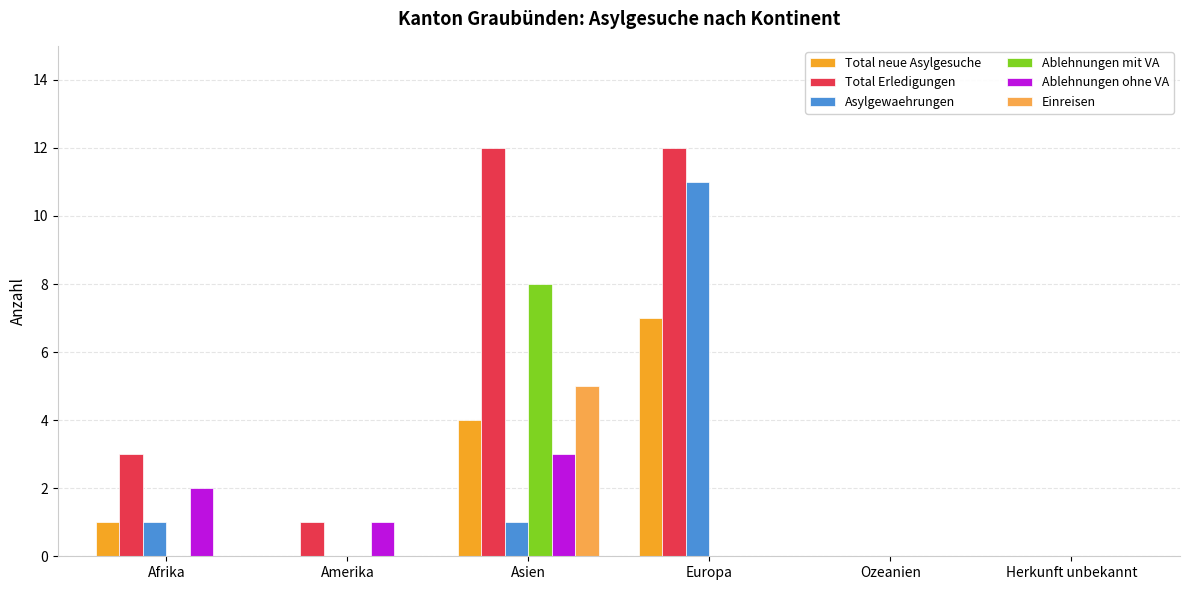

Between Asien and Ozeanien, which series saw the biggest shift?

Total Erledigungen